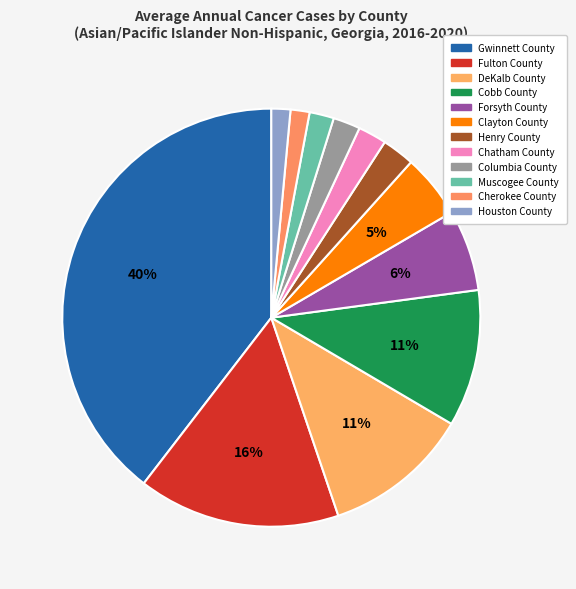

Does any single category account for the majority?

No